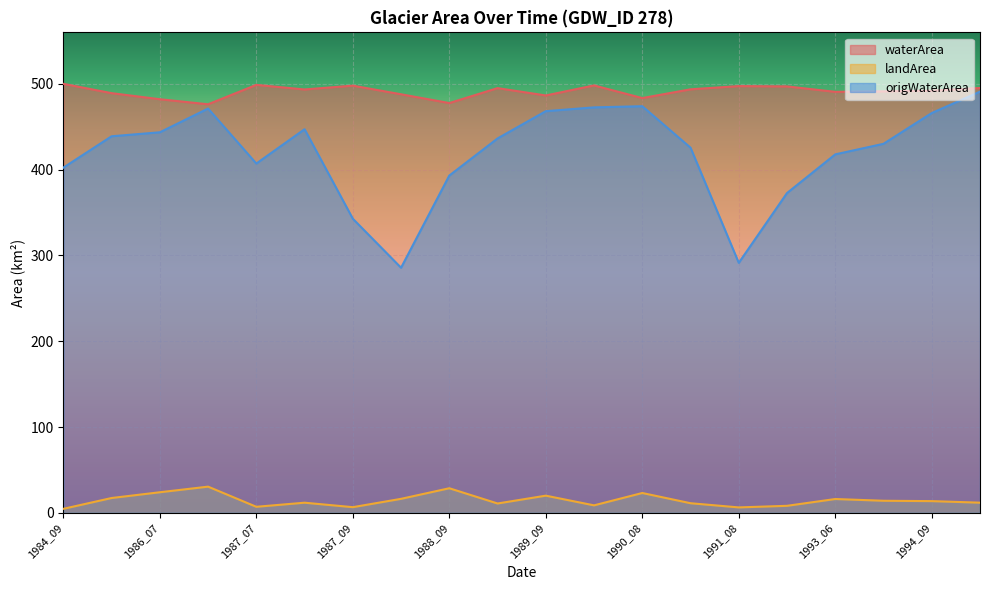

True or false: origWaterArea and landArea intersect in this chart.

False